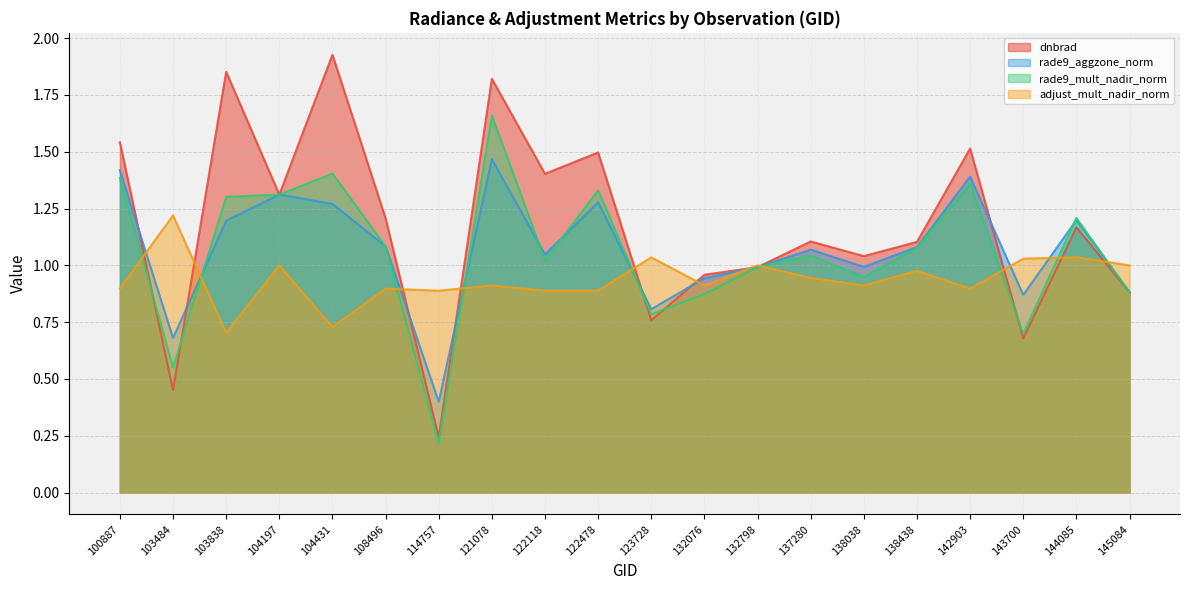

At which category does adjust_mult_nadir_norm reach its first local valley?

103838